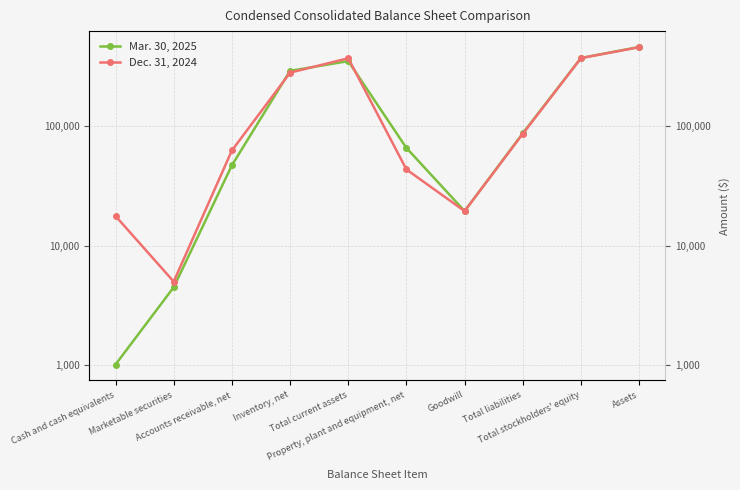

How many interior local peaks does the Dec. 31, 2024 series have?

1